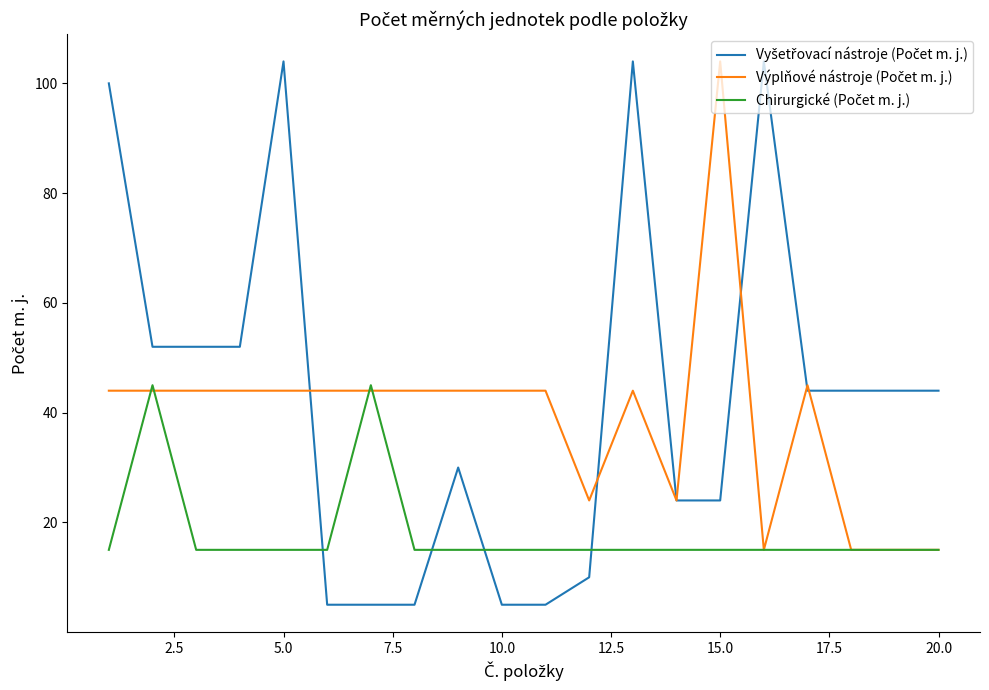

At how many categories does at least one series exceed 89?

5